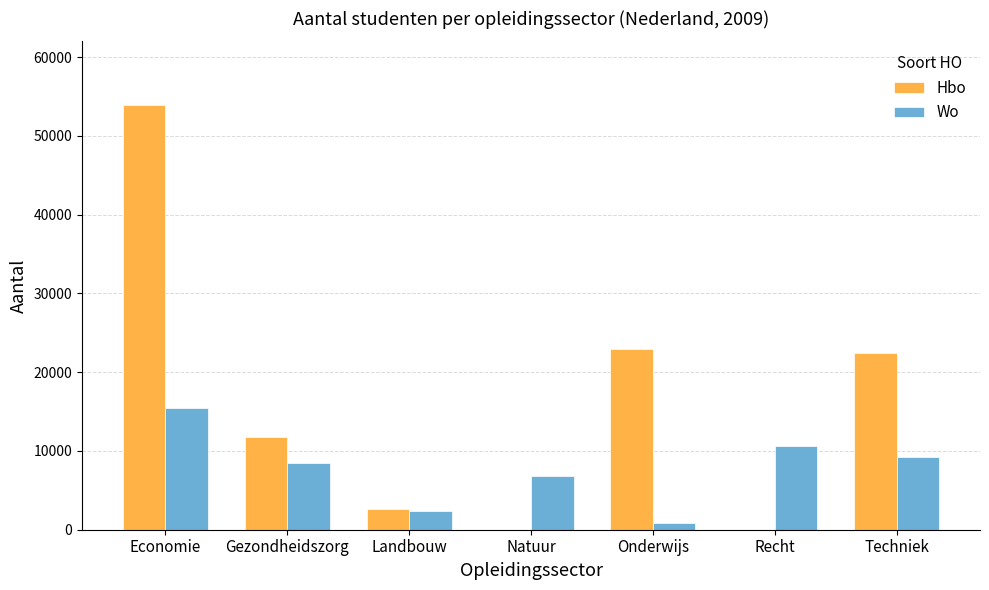

At which label does Hbo reach its peak?

Economie